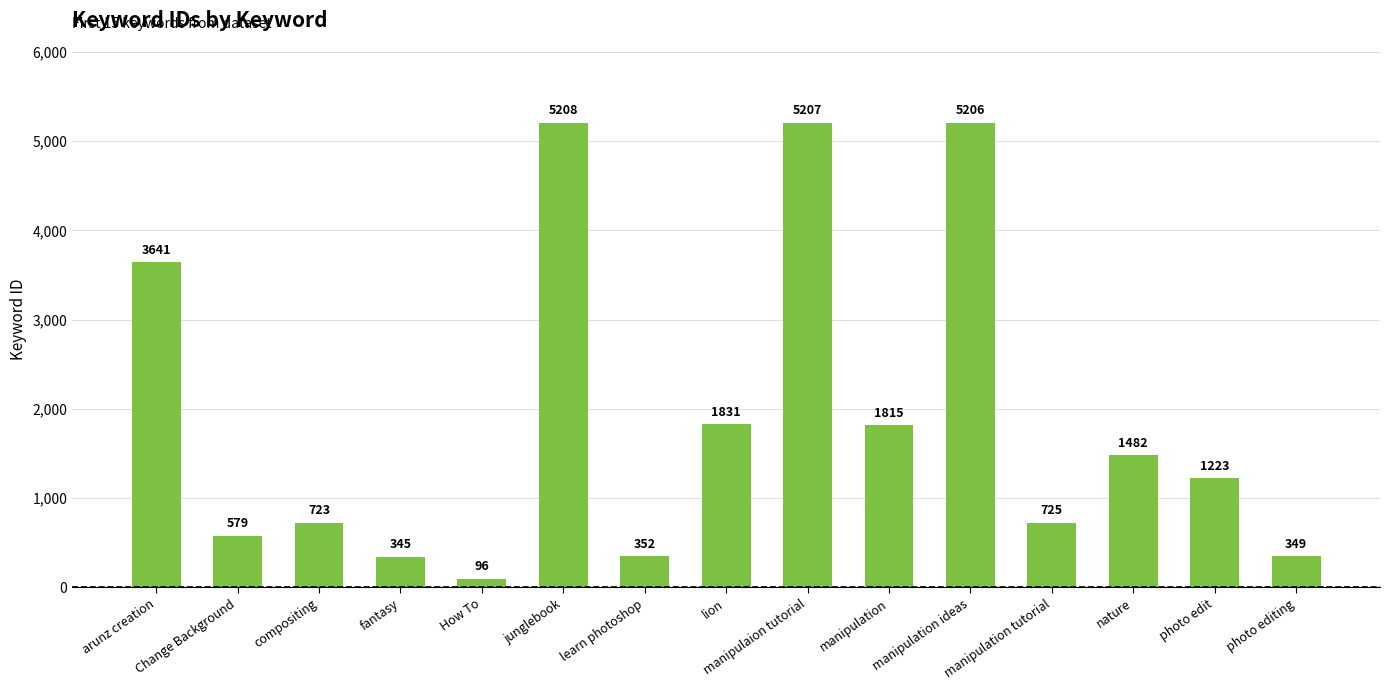

Approximately how many times larger is the value at manipulation ideas compared to compositing?

7.2